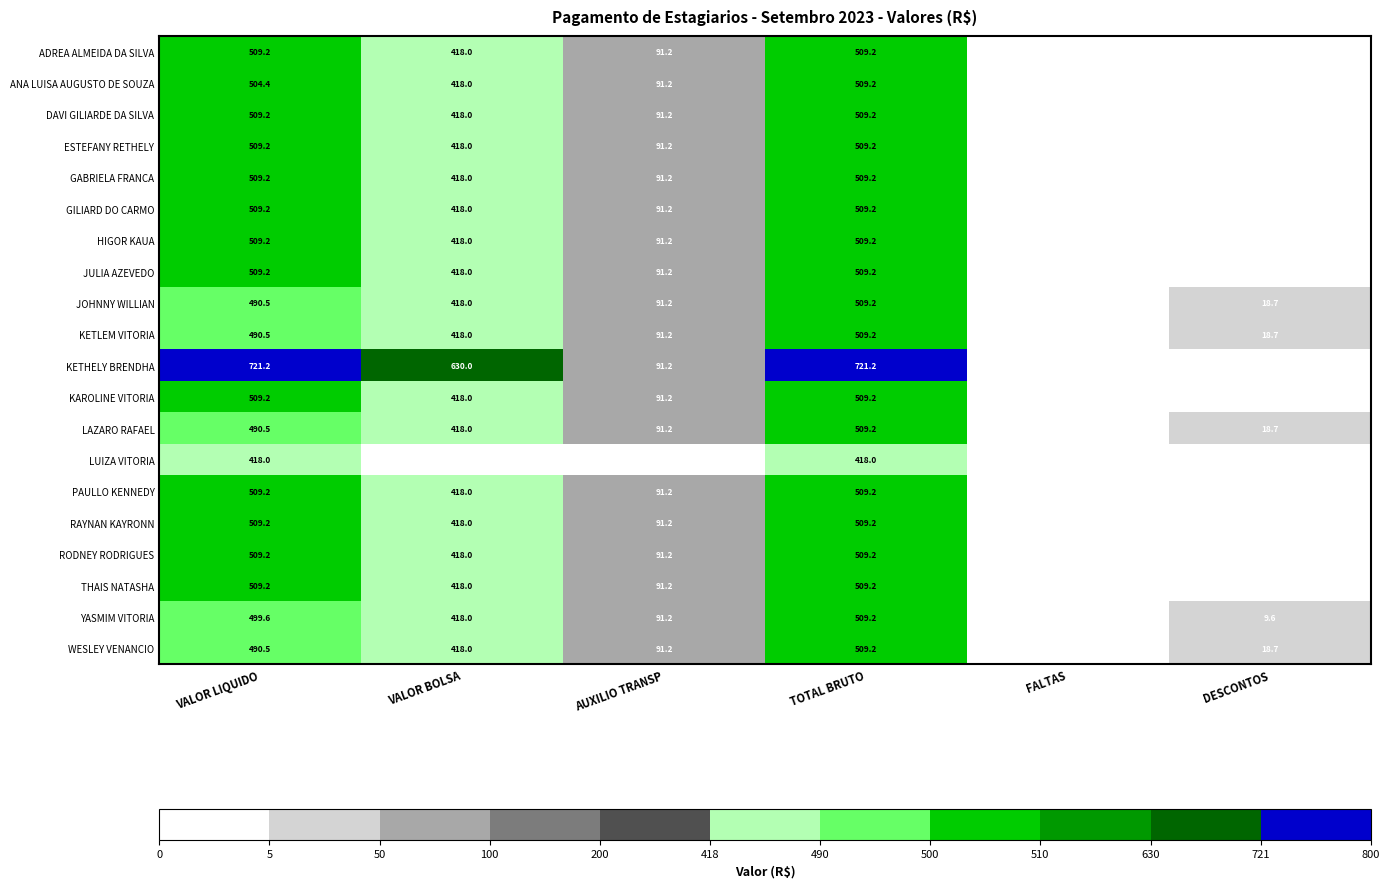

What is the maximum value for KETLEM VITORIA?

509.2